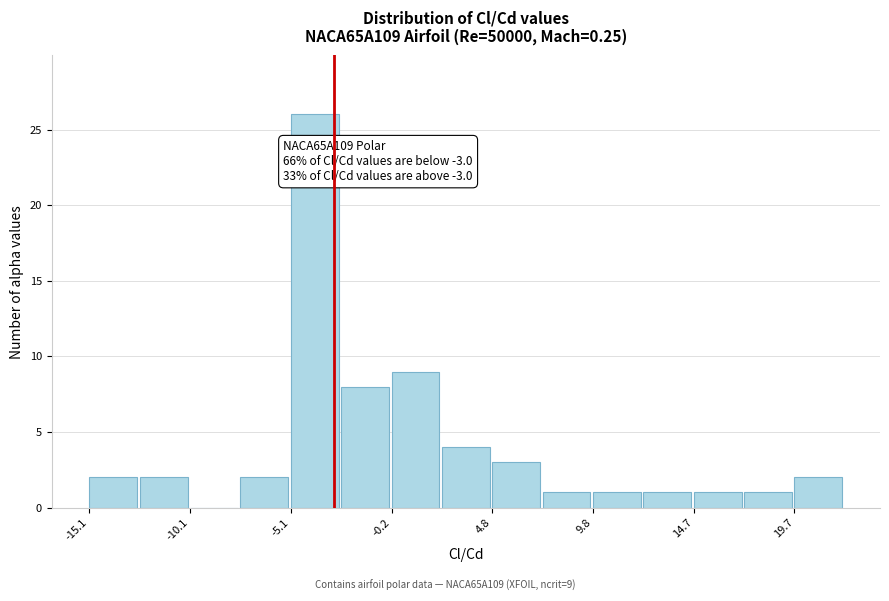

Over which range of the x-axis is the bar tallest?

-5.0 to -2.5